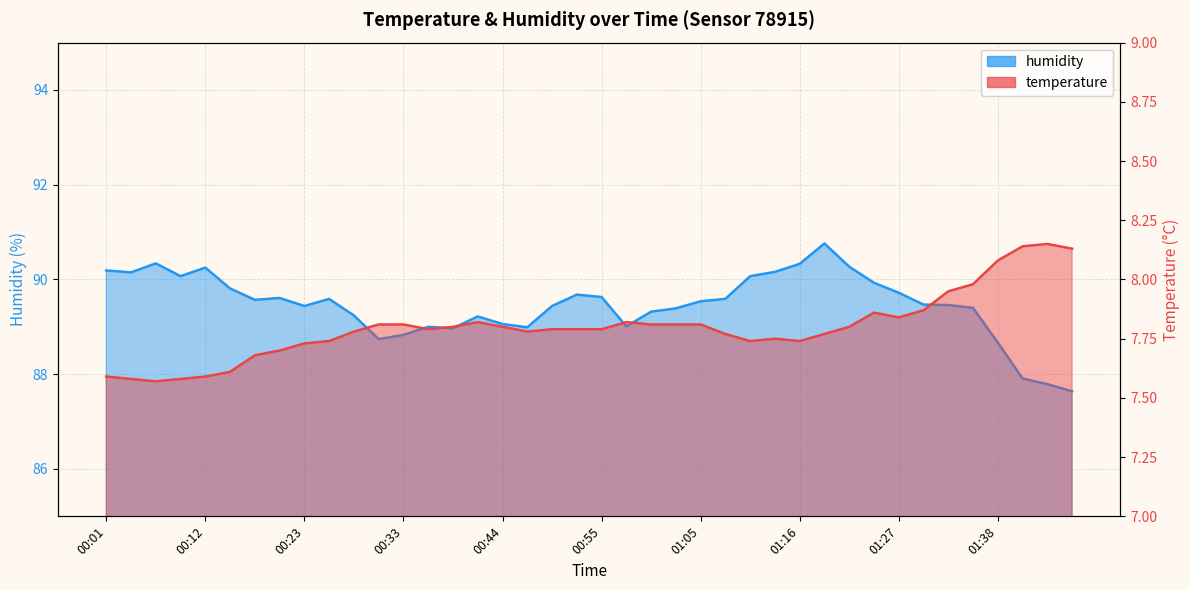

The value of humidity at 01:38 is 50.6. True or false?

False